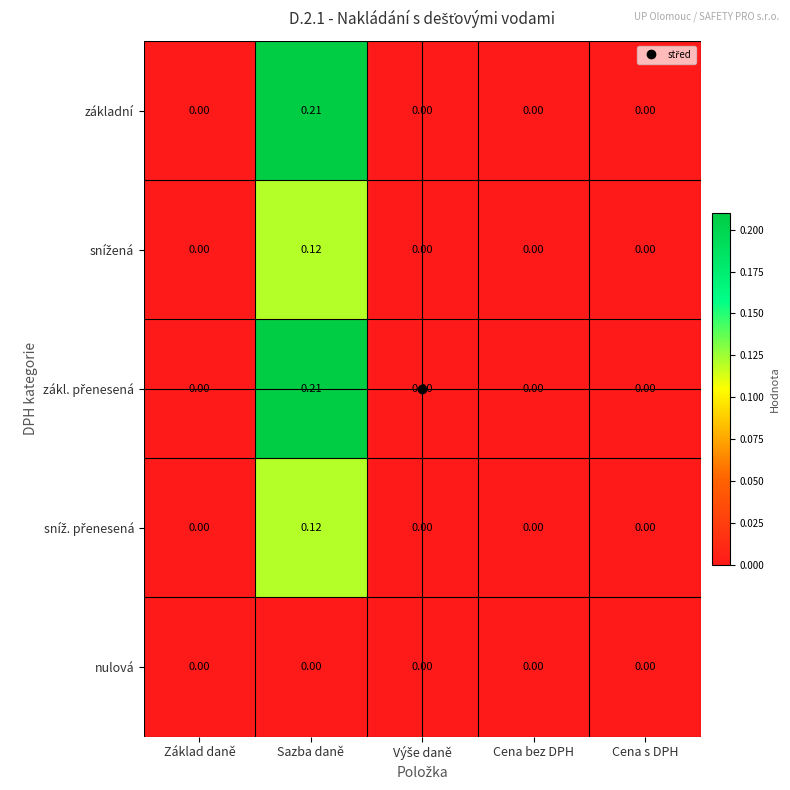

Which category has the highest value across all series?

Sazba daně